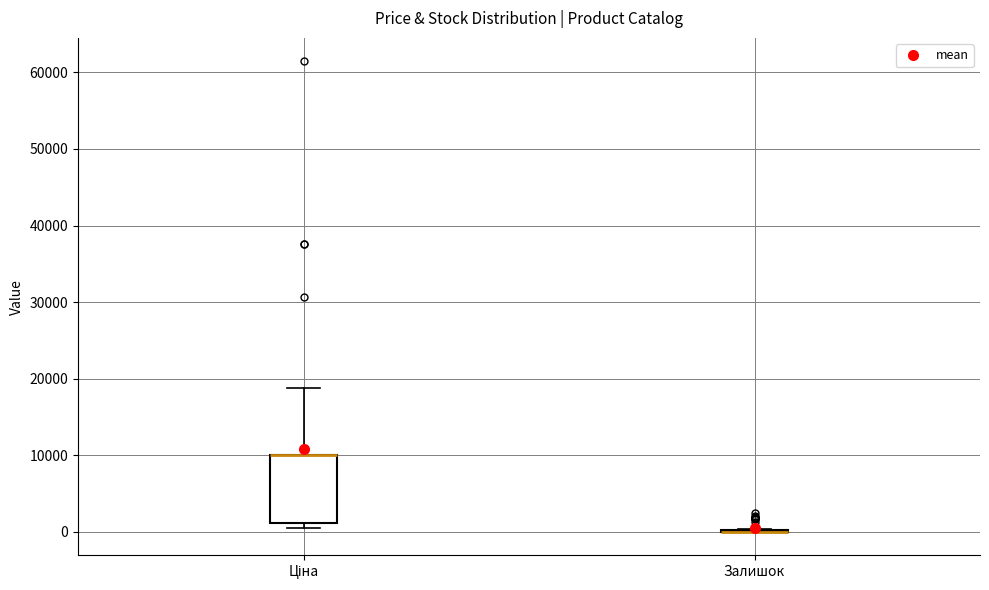

Reading left to right, transcribe this box plot: for each box, give where its median line is, the range the box spans, and where its two whiskers end, as read against the y-axis. The values are not printed on the chart, so give them approximately, as read against the axis.

Ціна: median 10000 (drawn on the box's upper edge), box 1000 to 10000, whiskers 1000 (just below the box's lower edge) to 19000
Залишок: box collapsed to a line at 0, whiskers 0 to 0